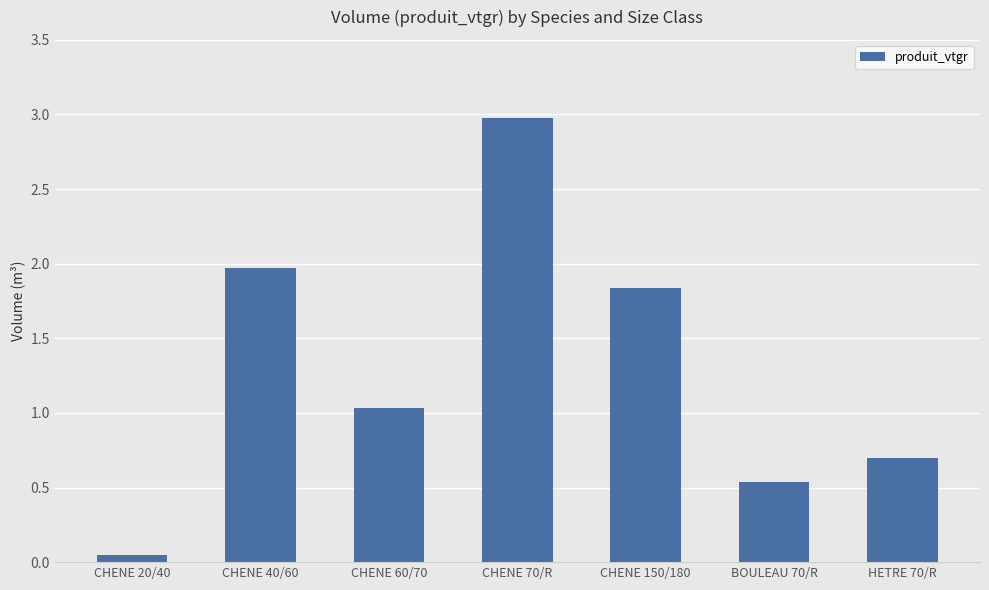

At which label is the value closest to 1?

CHENE 60/70